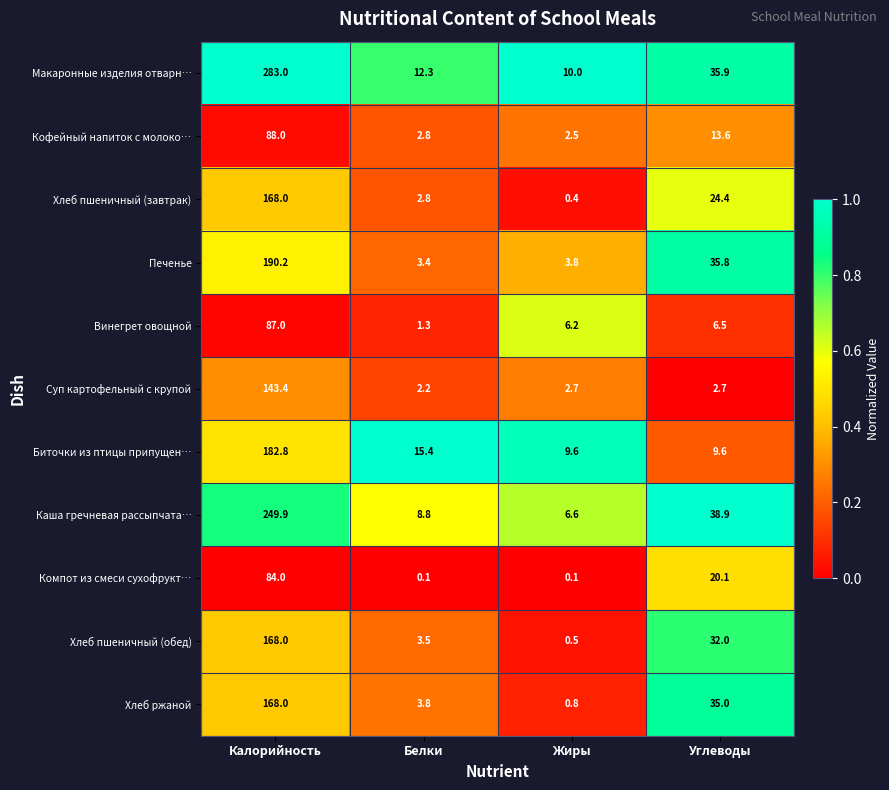

The value of Макаронные изделия отварн… at Калорийность is 283.0. True or false?

True